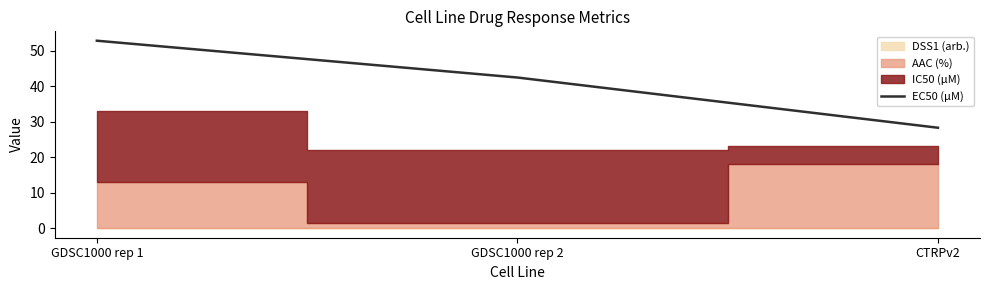

What position from the left is GDSC1000 rep 1?

1